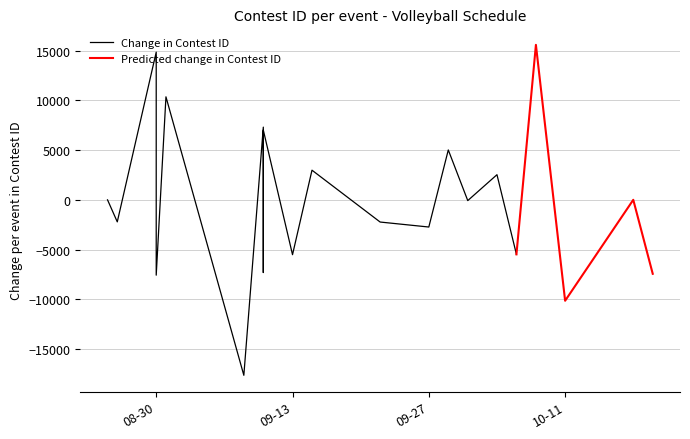

What is the highest value of the Predicted change in Contest ID series?

15577